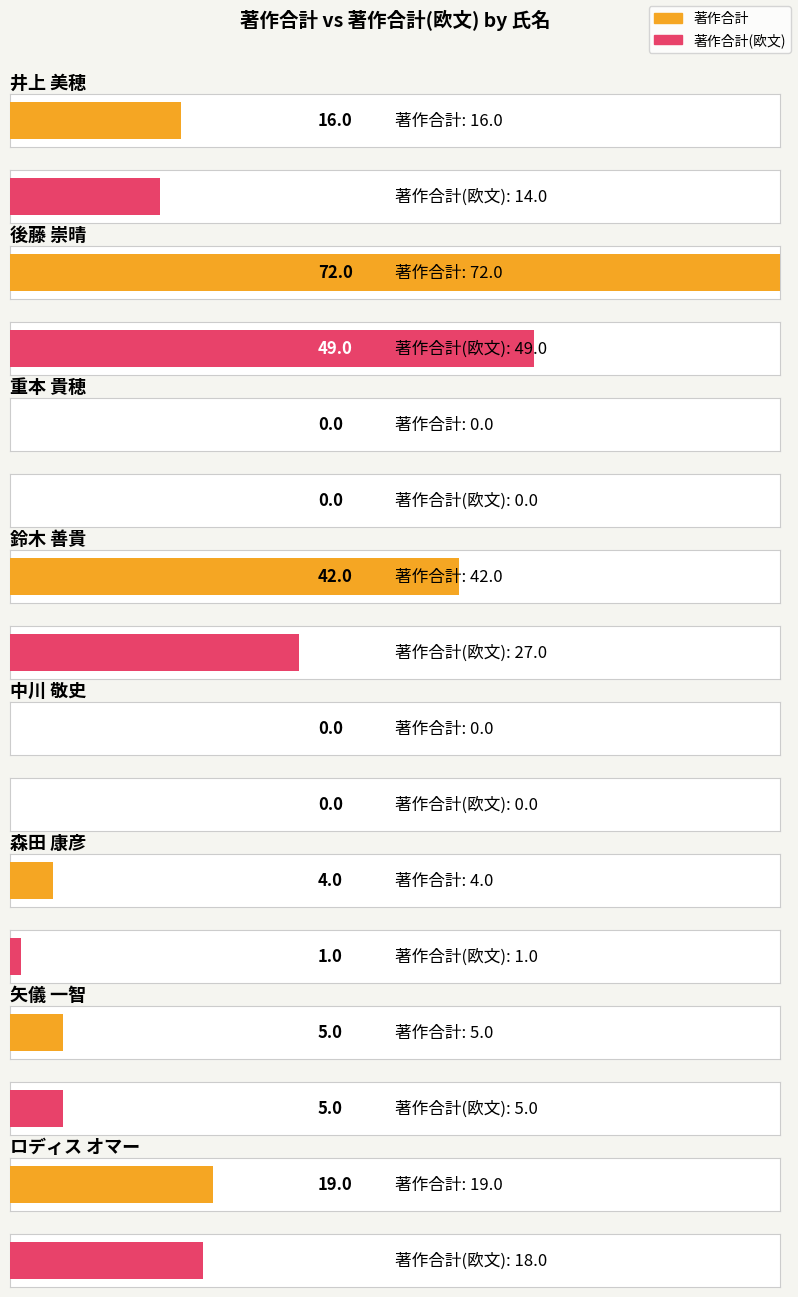

What is the difference between the maximum and second lowest values in the 著作合計(欧文) series?

49